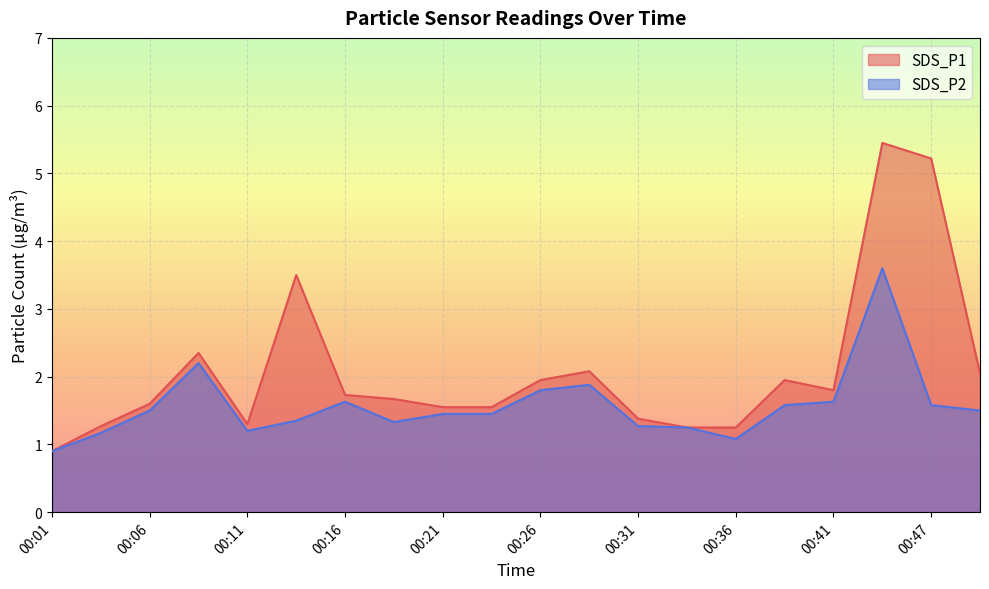

At 00:11, list the series in order from largest to smallest.

SDS_P1, SDS_P2